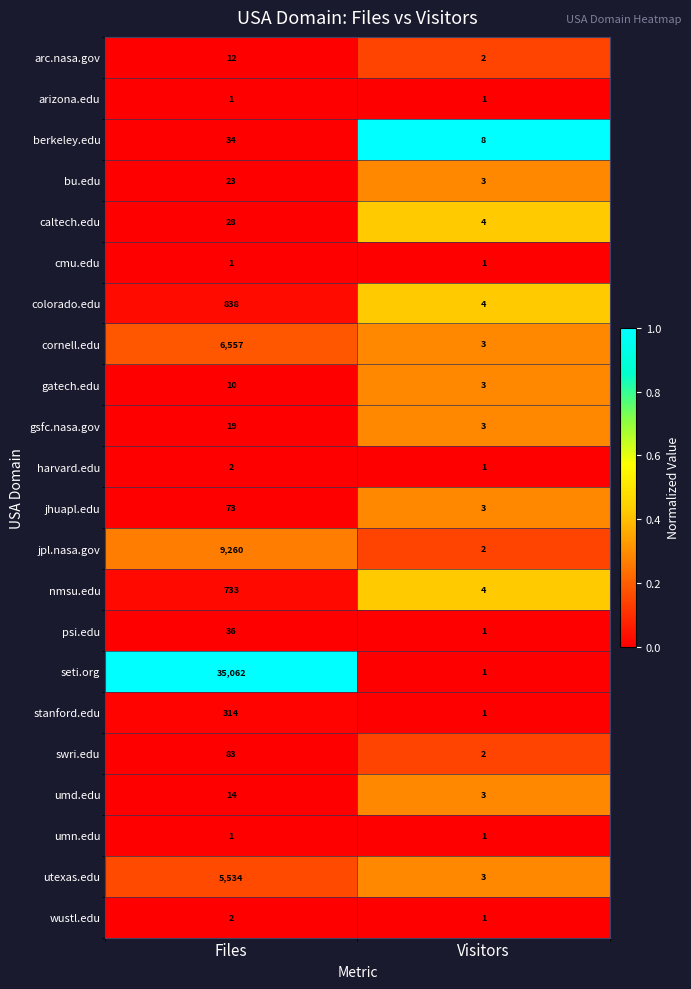

Is it true that seti.org equals 35062 at Files?

True